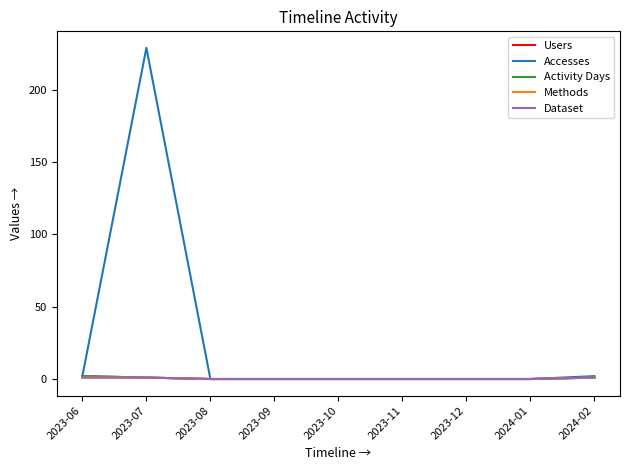

True or false: Activity Days and Users cross at least once.

False